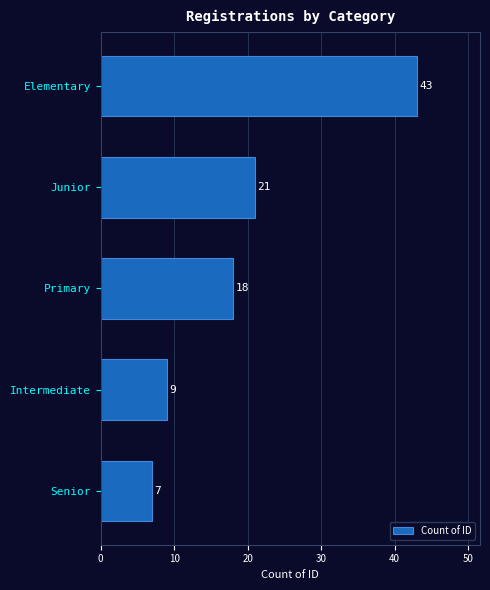

True or false: the data shows 18 at Primary.

True